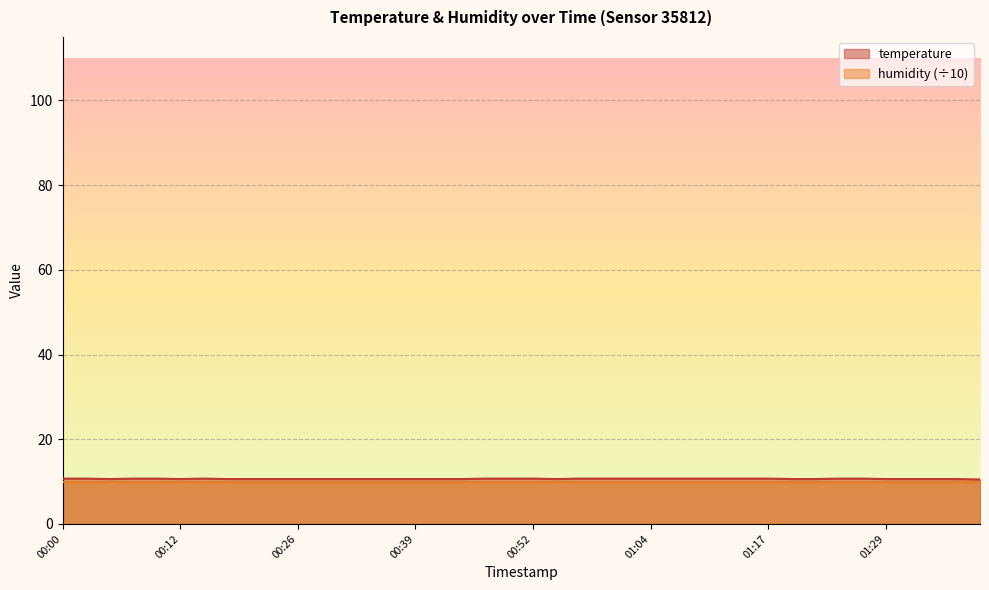

Where is the data nearest to the value 10?

01:38